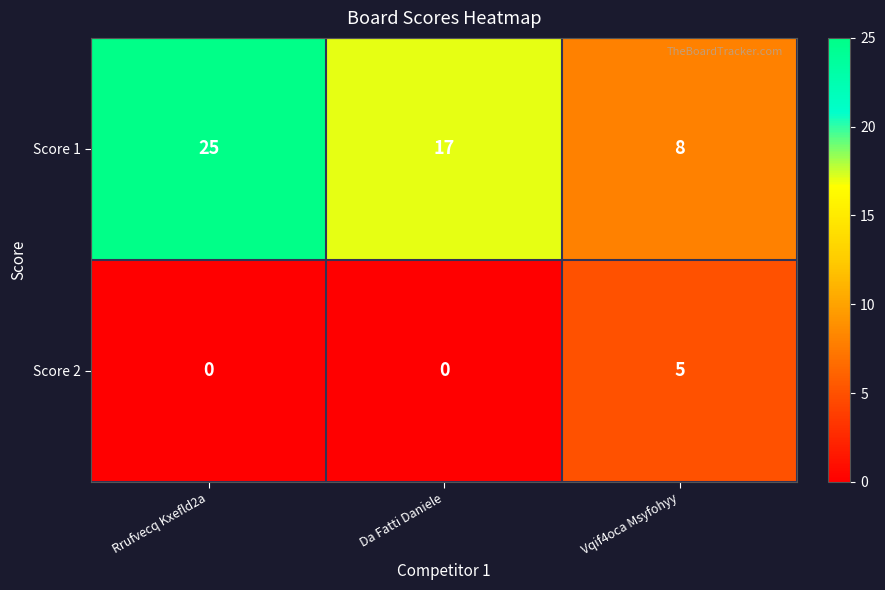

List the series in order of their peak value, lowest first.

Score 2, Score 1